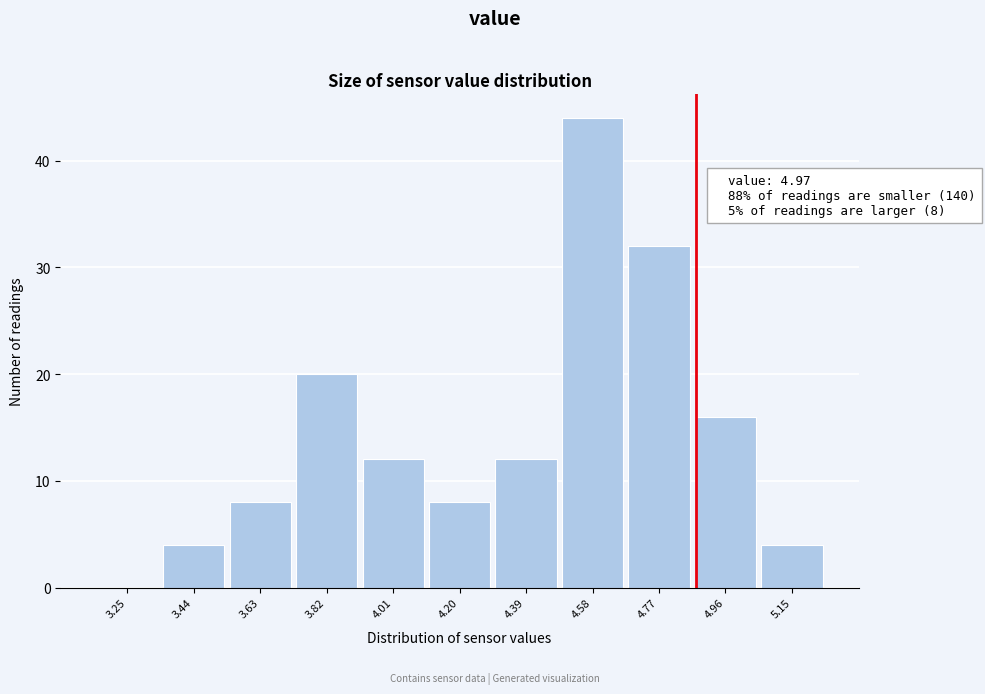

Reading left to right, transcribe all the data shown in this chart.

3.25=0	3.44=4	3.63=8	3.82=20	4.01=12	4.20=8	4.39=12	4.58=44	4.77=32	4.96=16	5.15=4